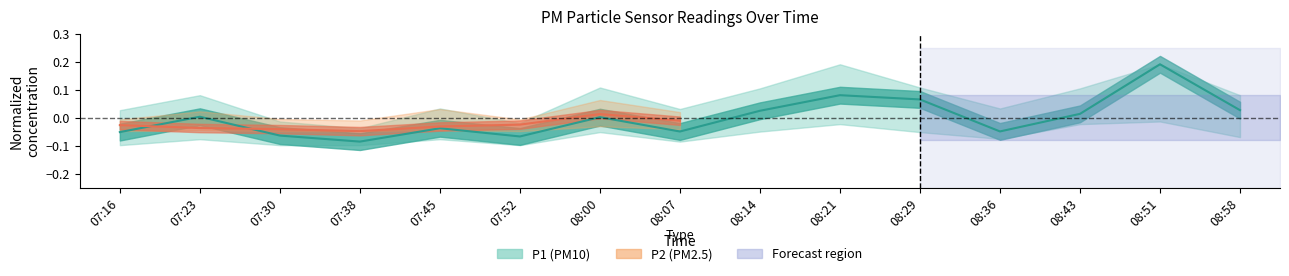

At which category does the data reach its first local peak?

07:23